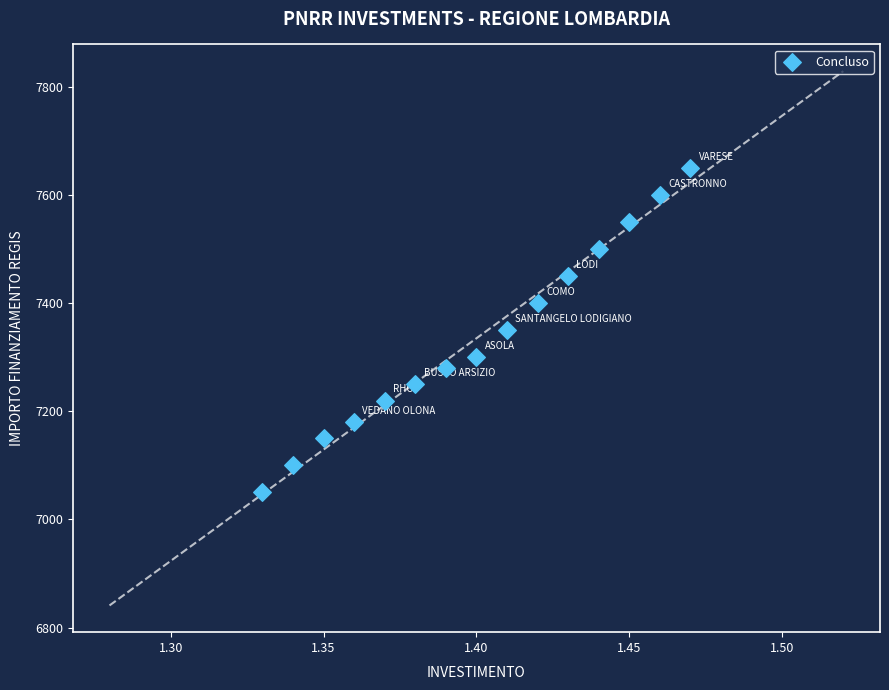

What is the range of Y values (max minus min)?

600